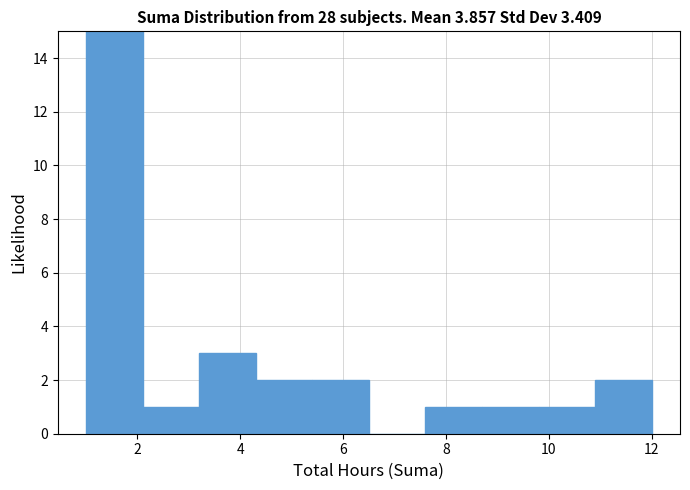

Reading left to right, transcribe this chart: for each bar, give the range it covers on the x-axis and its height. Neither the bar edges nor the heights are printed on the chart, so give them approximately, as read against the axes.

1.0 to 2.1: 15
2.1 to 3.2: 1
3.2 to 4.3: 3
4.3 to 5.4: 2
5.4 to 6.5: 2
6.5 to 7.6: 0
7.6 to 8.7: 1
8.7 to 9.8: 1
9.8 to 10.9: 1
10.9 to 12.0: 2